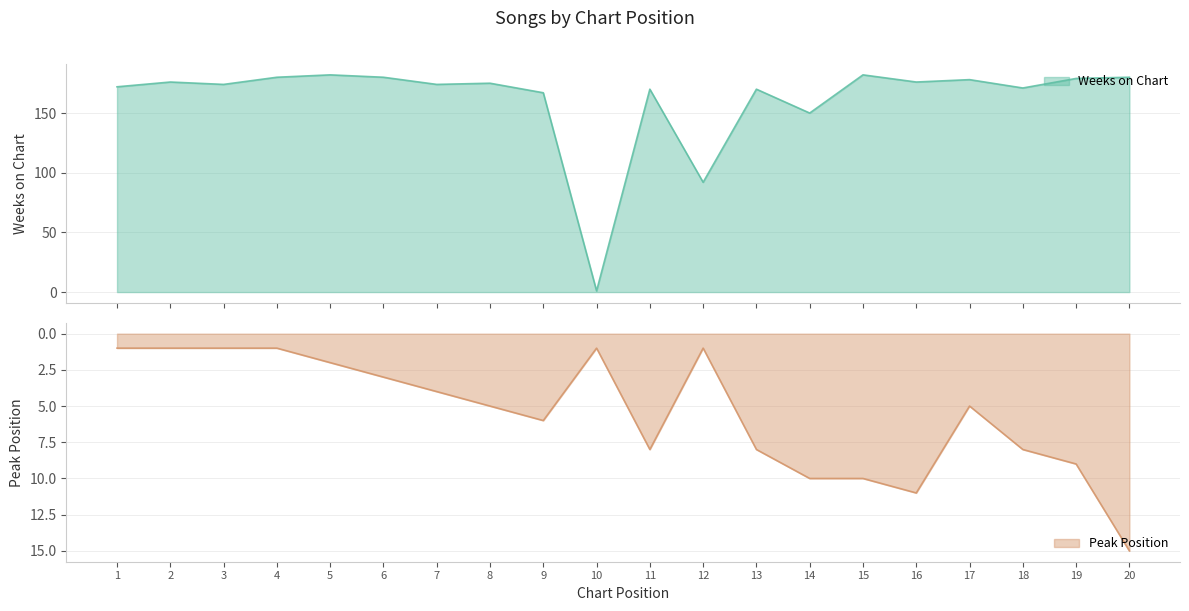

True or false: Weeks on Chart and Peak Position intersect in this chart.

False